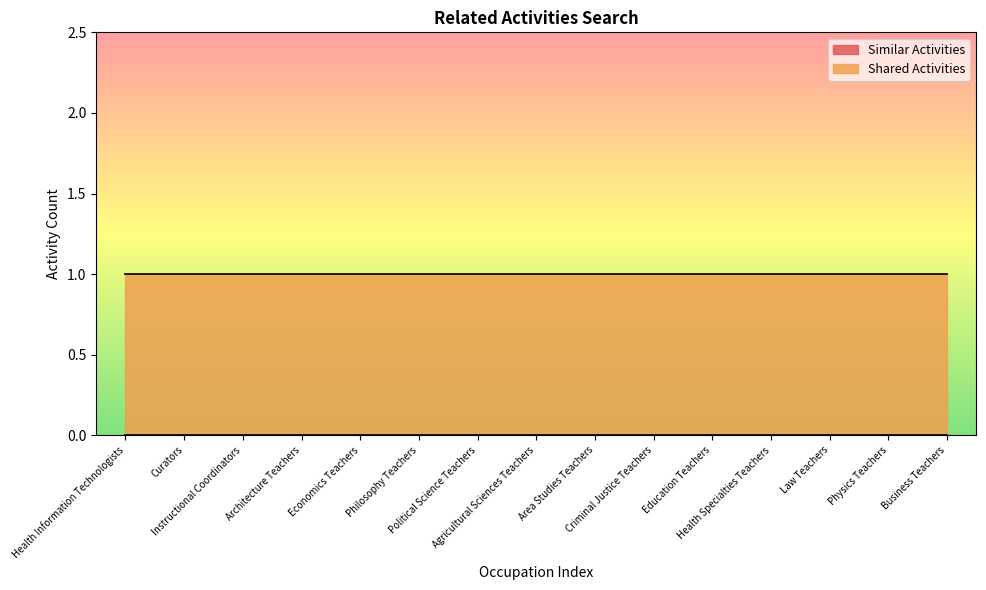

Is it true that Shared Activities equals 1 at Architecture Teachers?

True